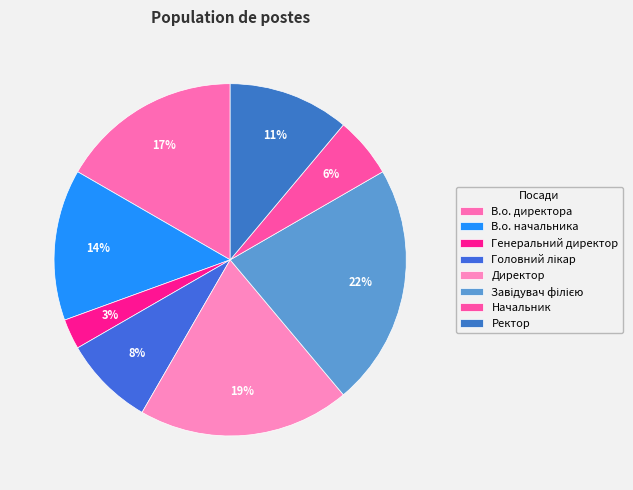

How many segments does this pie chart have?

8